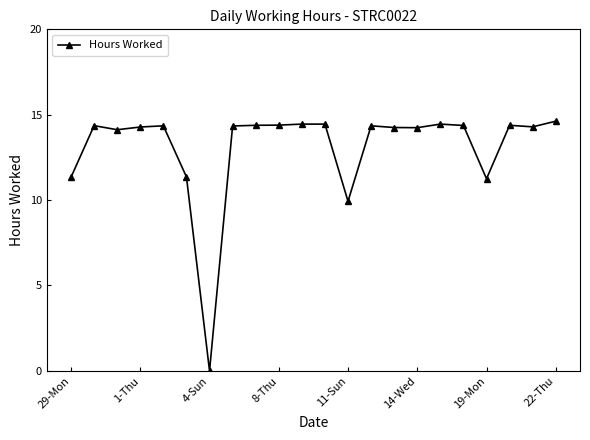

True or false: the data has more than 0 interior local peaks.

True